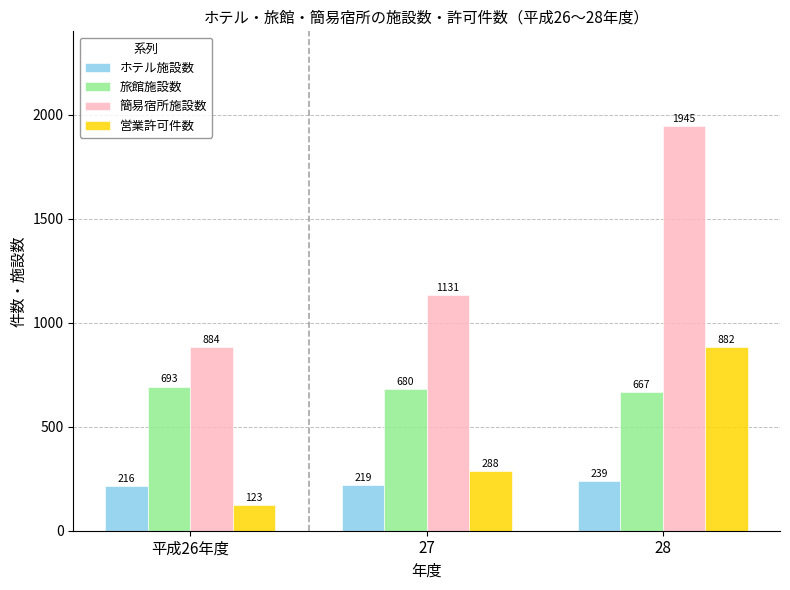

At which label is 営業許可件数 closest to 502?

27